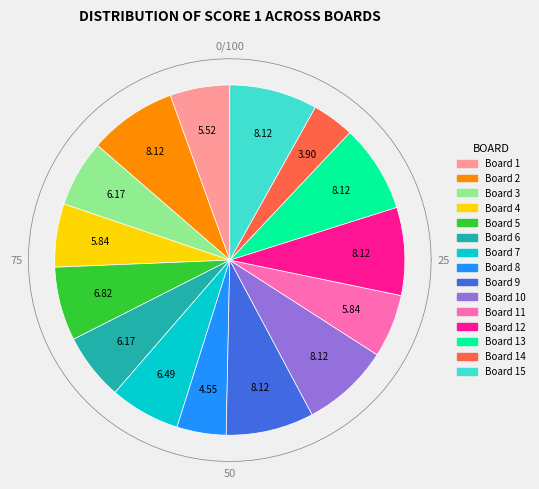

How many slices are in this pie chart?

15